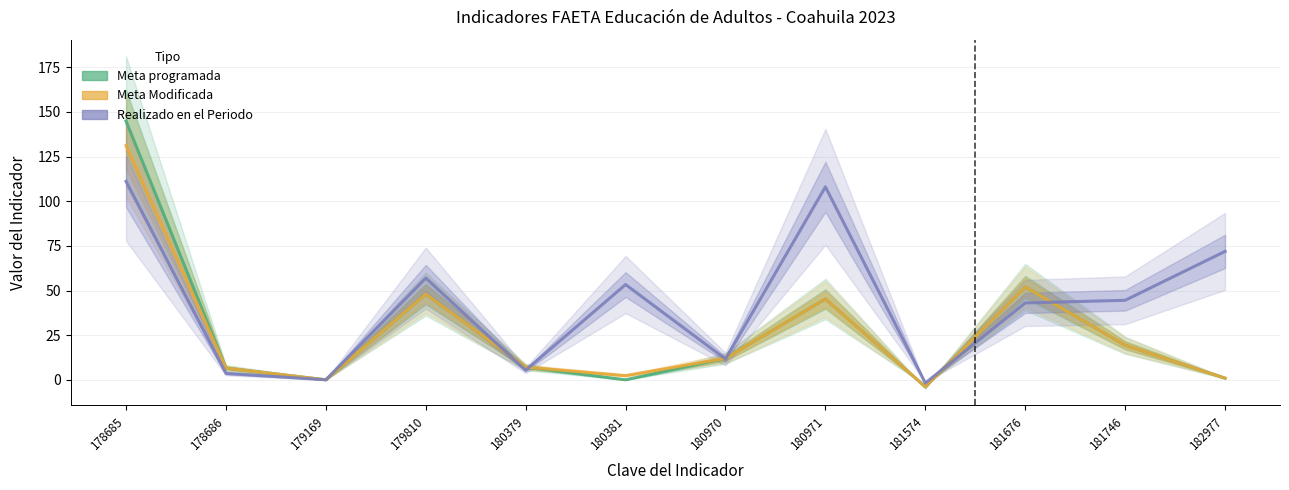

In Meta Modificada, how many points are higher than both neighbors (excluding endpoints)?

3